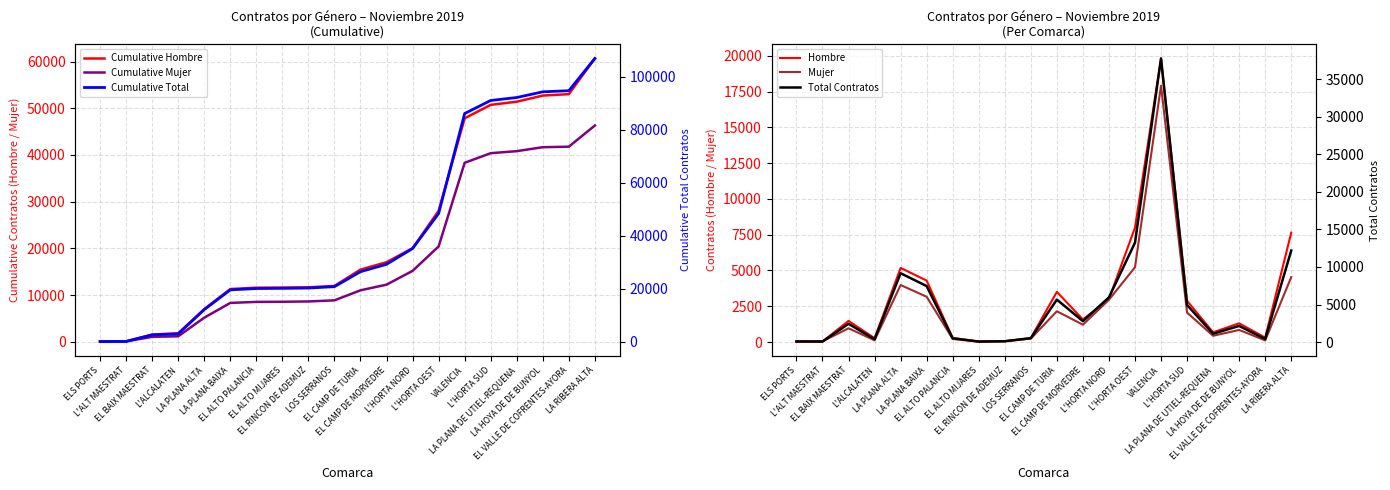

At EL BAIX MAESTRAT, list the series in order from smallest to largest.

Mujer, Cumulative Mujer, Hombre, Cumulative Hombre, Total Contratos, Cumulative Total